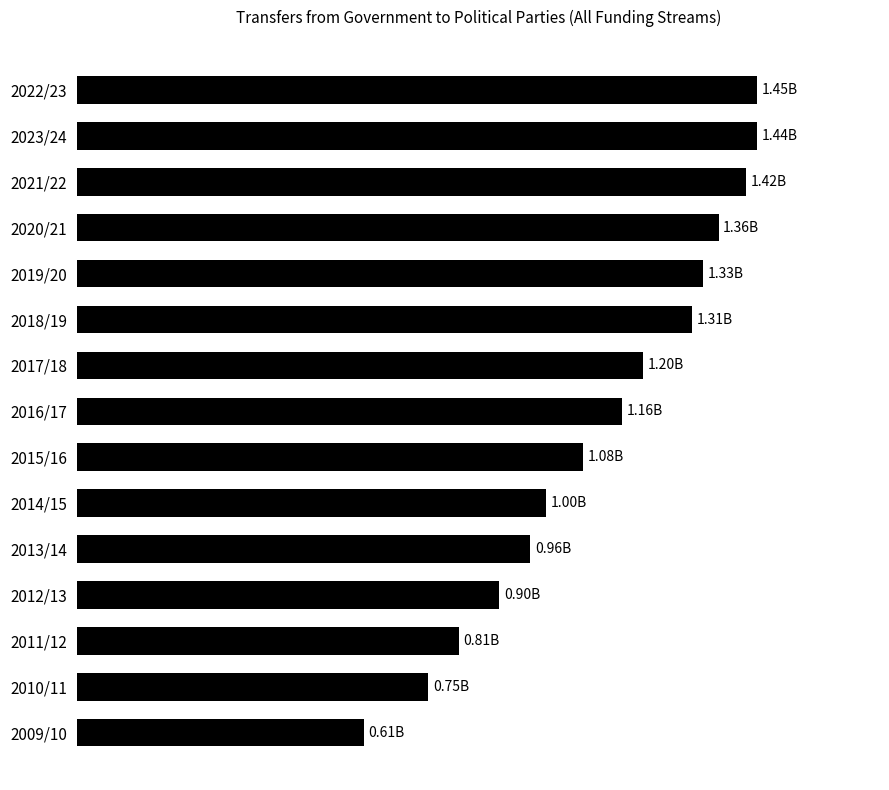

At which label is the value closest to 1027945000?

2014/15